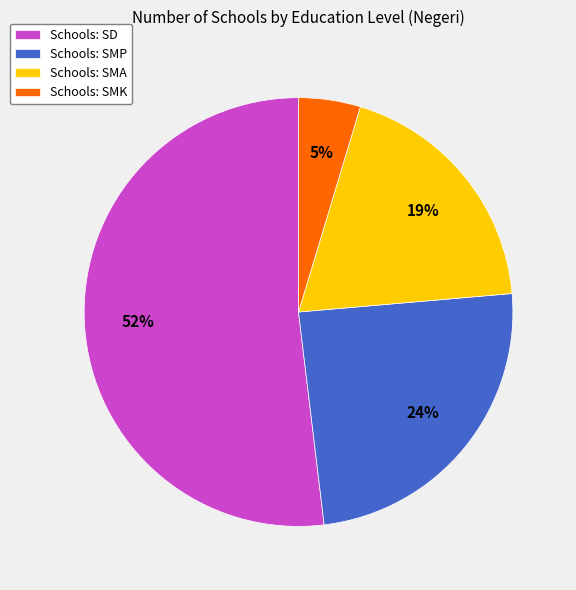

Is there a majority slice in this chart?

Yes